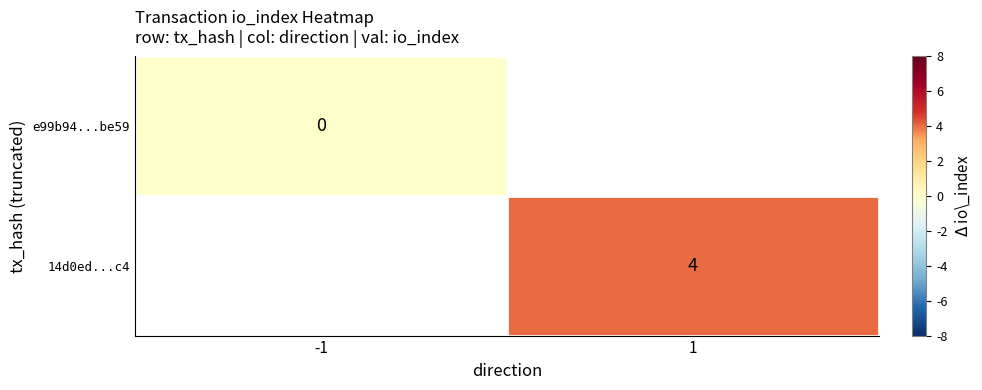

Is it true that 14d0ed...c4 equals 4 at 1?

True